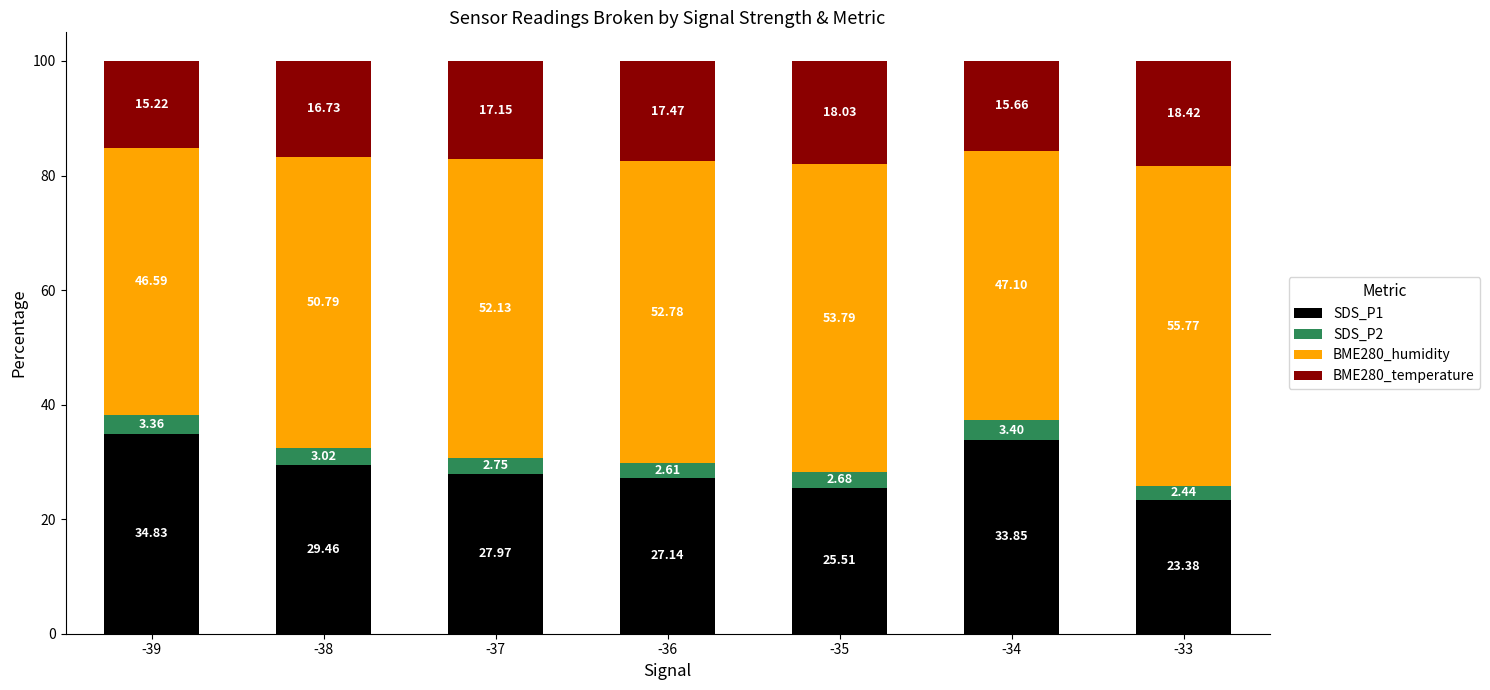

List the labels in order of SDS_P1 value, largest first.

-39, -34, -38, -37, -36, -35, -33